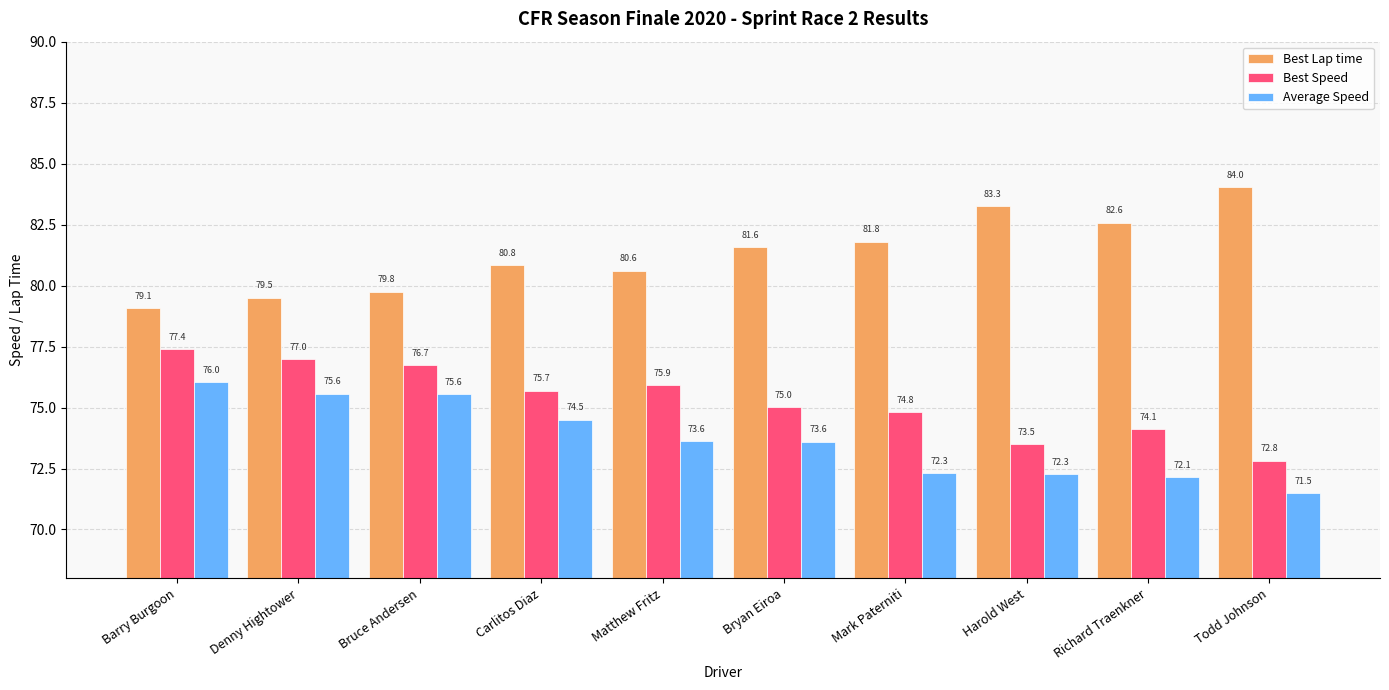

How many values in the Best Speed series are below 75?

4